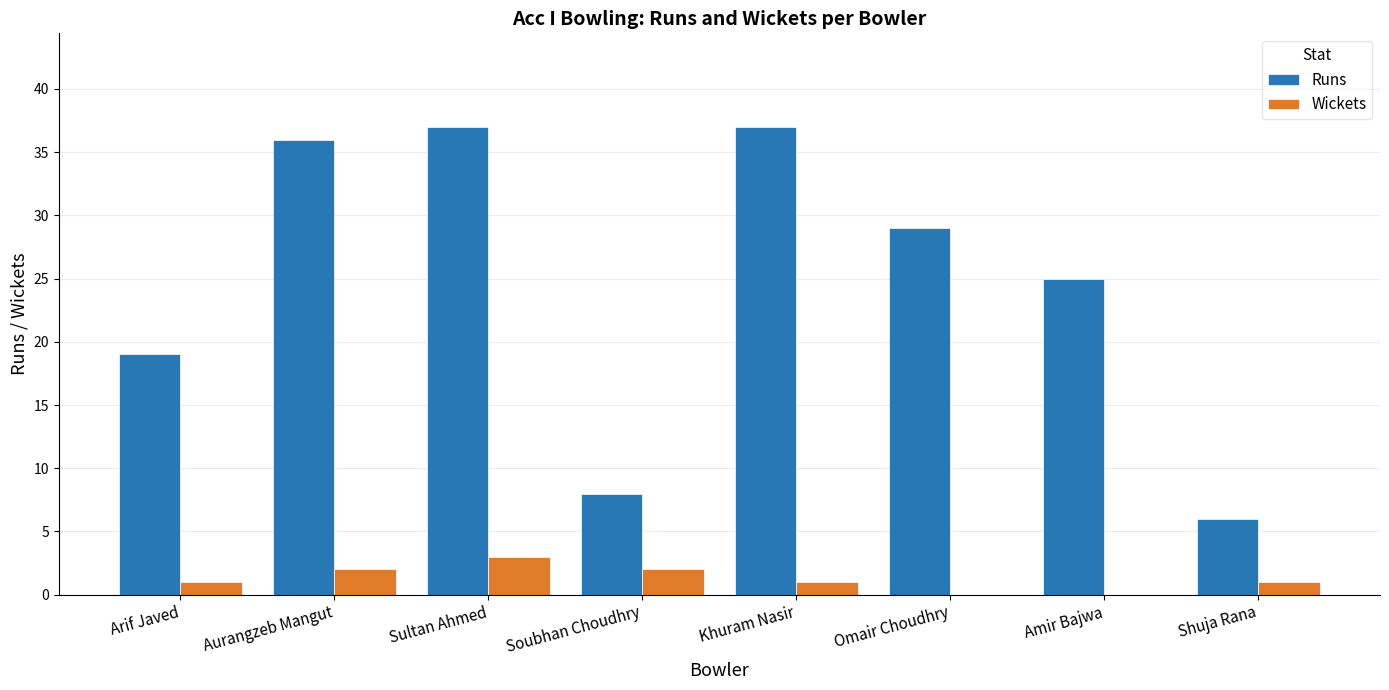

Are the bars horizontal?

No